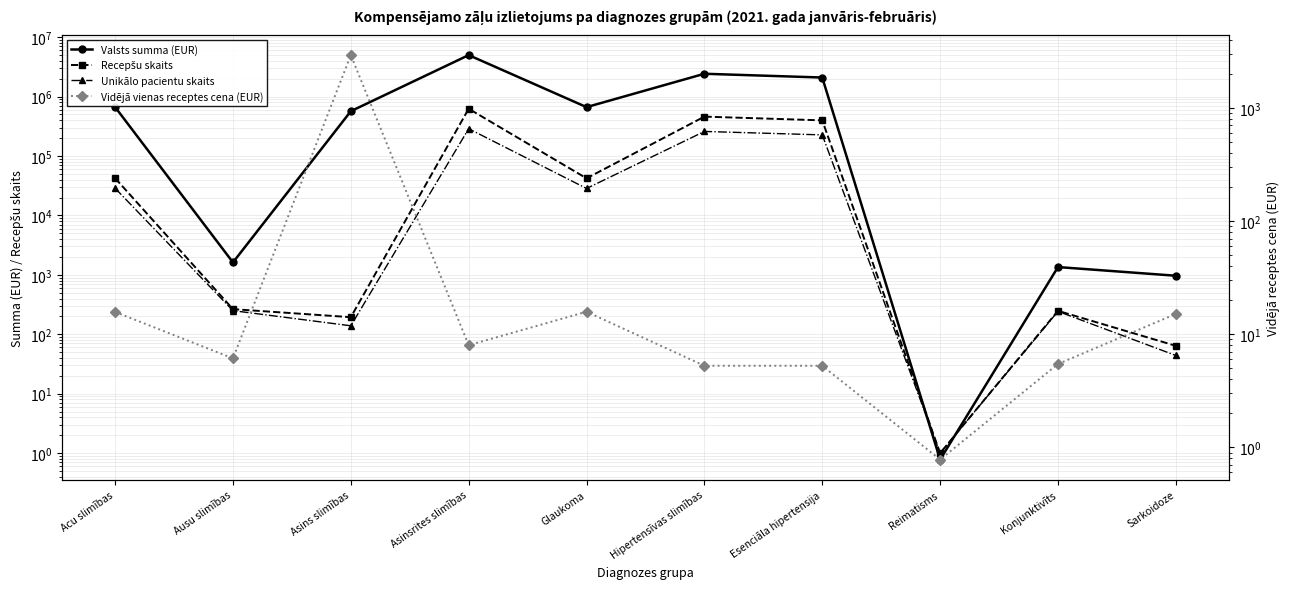

What is the value of the Unikālo pacientu skaits point at the 8th from the left?

1.0